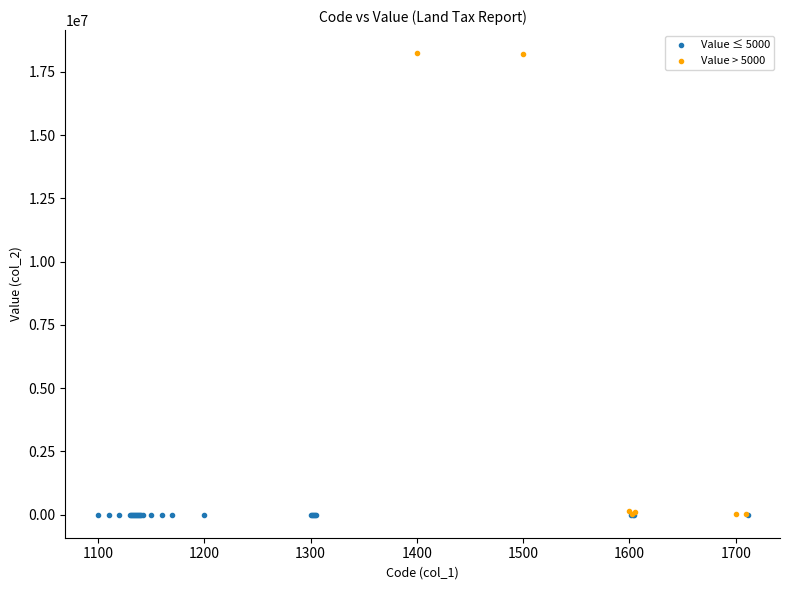

Which series has the widest spread of Y values?

Value > 5000